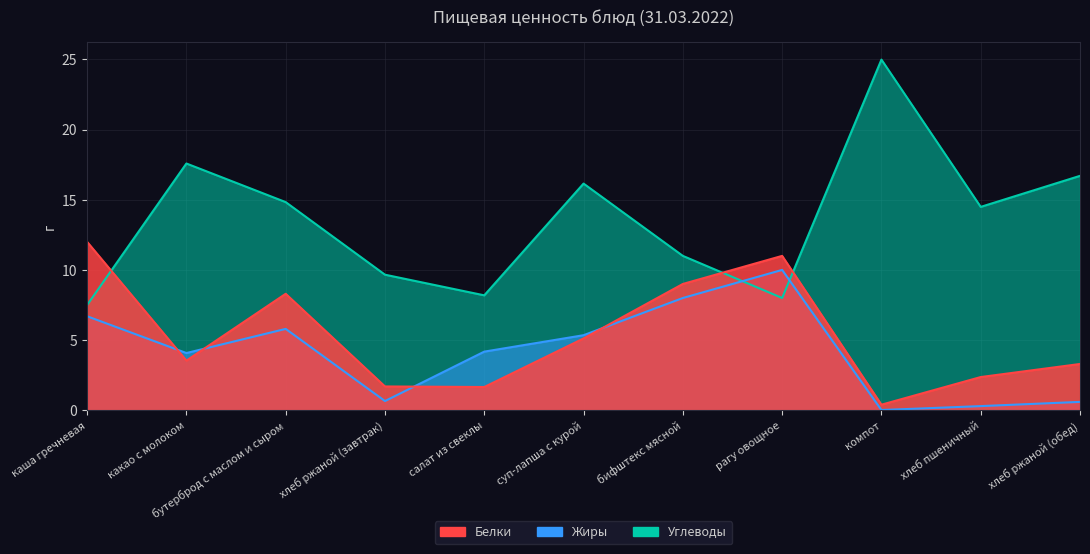

What is the difference between the highest and lowest values at суп-лапша с курой?

11.0